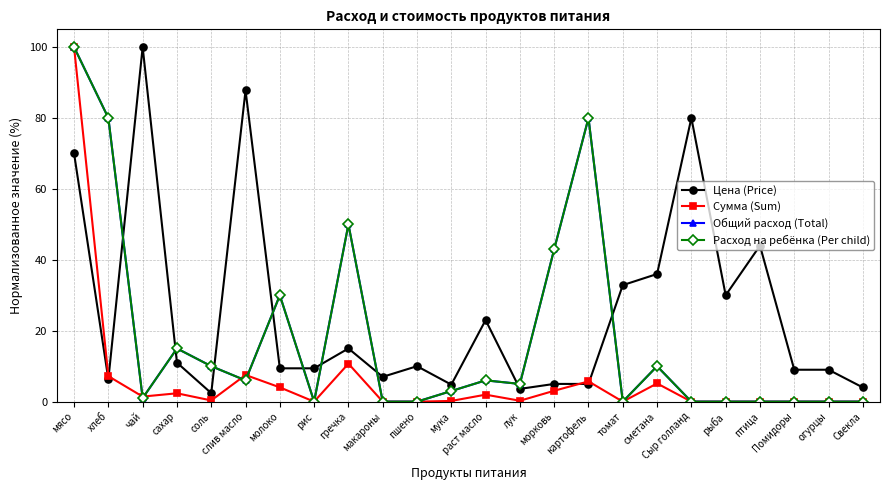

Reading left to right, list all the values displayed in this chart.

Цена (Price): 70.0	6.3	100.0	11.0	2.4	87.8	9.4	9.4	15.0	7.0	10.0	4.8	23.0	3.6	5.0	5.0	32.9	36.0	80.0	30.0	44.0	9.0	9.0	4.0
Сумма (Sum): 100.0	7.2	1.4	2.4	0.3	7.5	4.0	0.0	10.7	0.0	0.0	0.2	2.0	0.3	3.1	5.7	0.0	5.1	0.0	0.0	0.0	0.0	0.0	0.0
Общий расход (Total): 100.0	80.0	1.0	15.0	10.0	6.0	30.0	0.0	50.0	0.0	0.0	3.0	6.0	5.0	43.0	80.0	0.0	10.0	0.0	0.0	0.0	0.0	0.0	0.0
Расход на ребёнка (Per child): 100.0	80.0	1.0	15.0	10.0	6.0	30.0	0.0	50.0	0.0	0.0	3.0	6.0	5.0	43.0	80.0	0.0	10.0	0.0	0.0	0.0	0.0	0.0	0.0